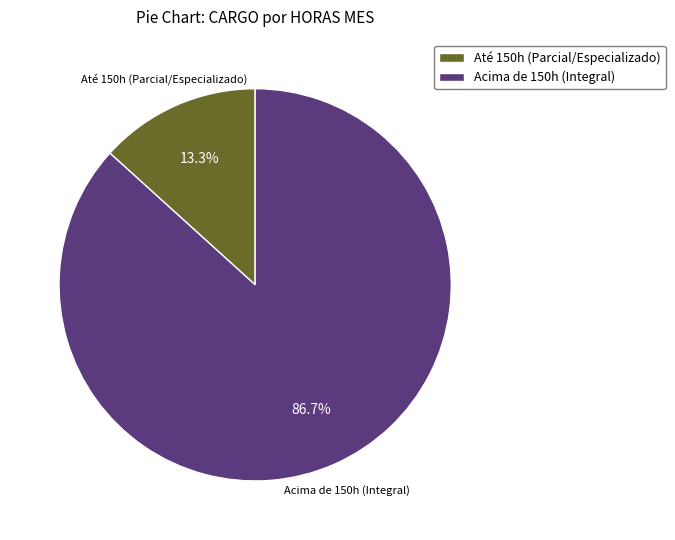

What percentage is NOT represented by Acima de 150h (Integral)?

13.3%